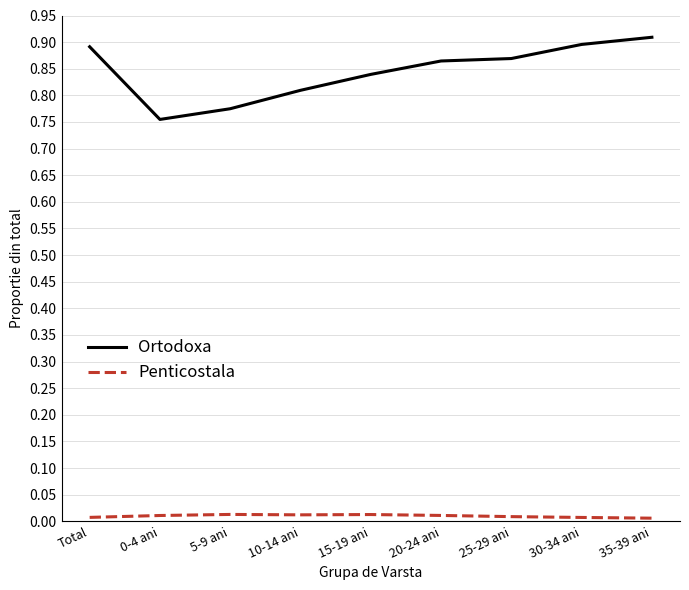

Which series has the largest total across all categories?

Ortodoxa